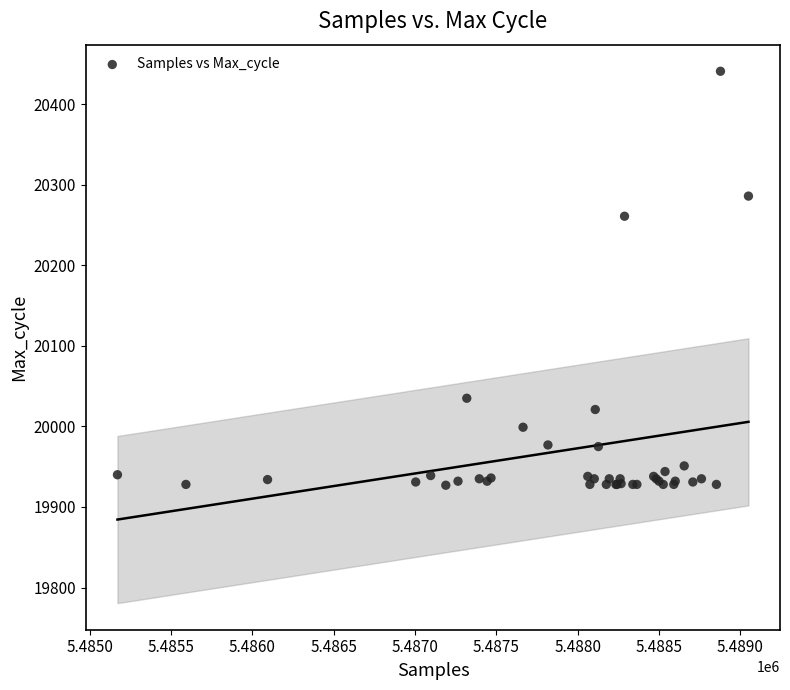

What Y value in the scatter plot is closest to 20184?

20261